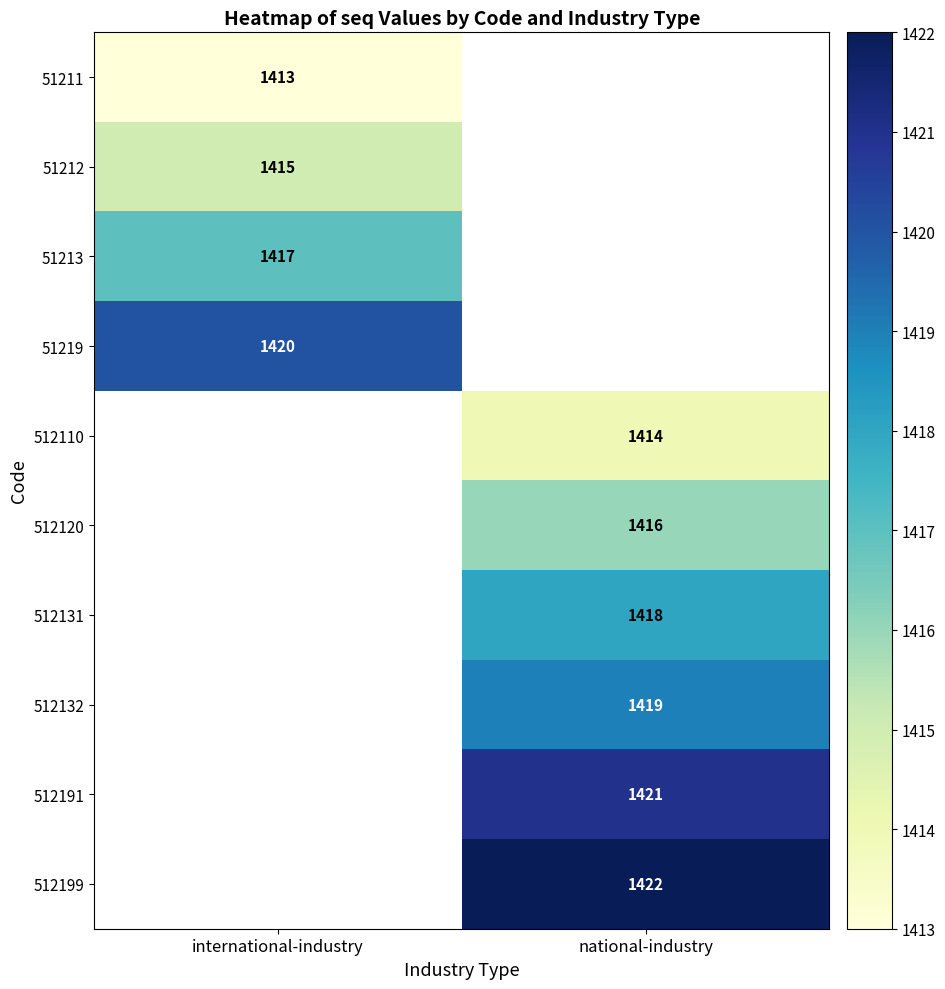

Is it true that 512120 equals 1416 at national-industry?

True